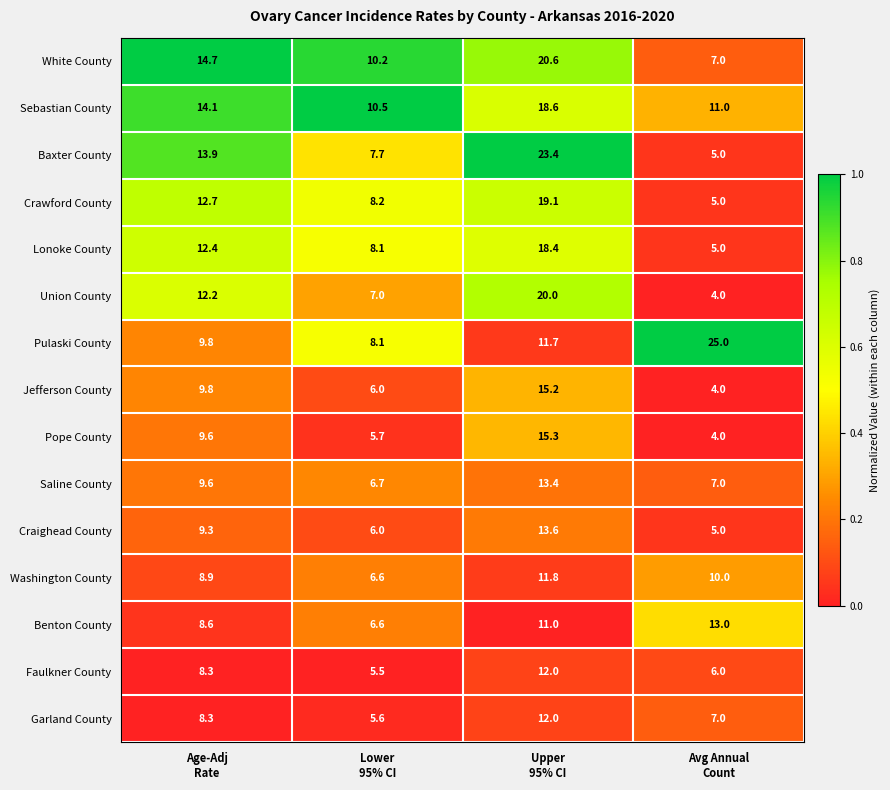

What is the average value of the Washington County series?

9.3